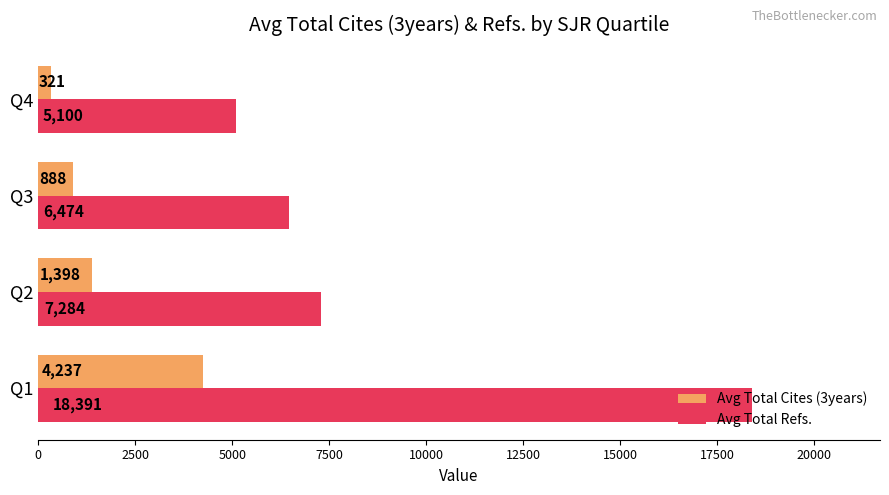

Is it true that Avg Total Refs. equals 7284.3 at Q2?

True